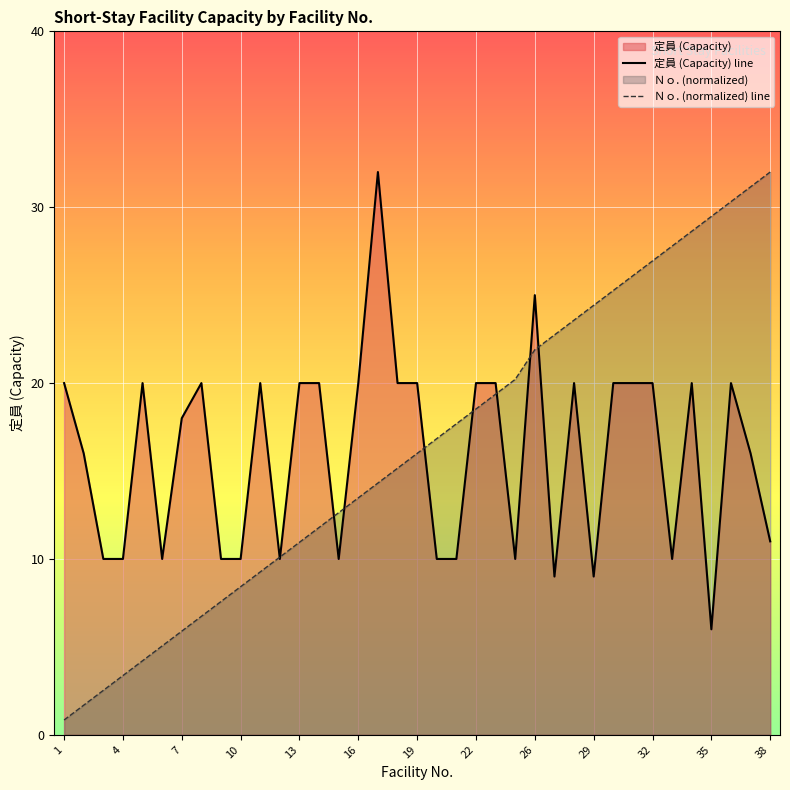

The value of Ｎｏ. (normalized) line at 19 is 8.6. True or false?

False